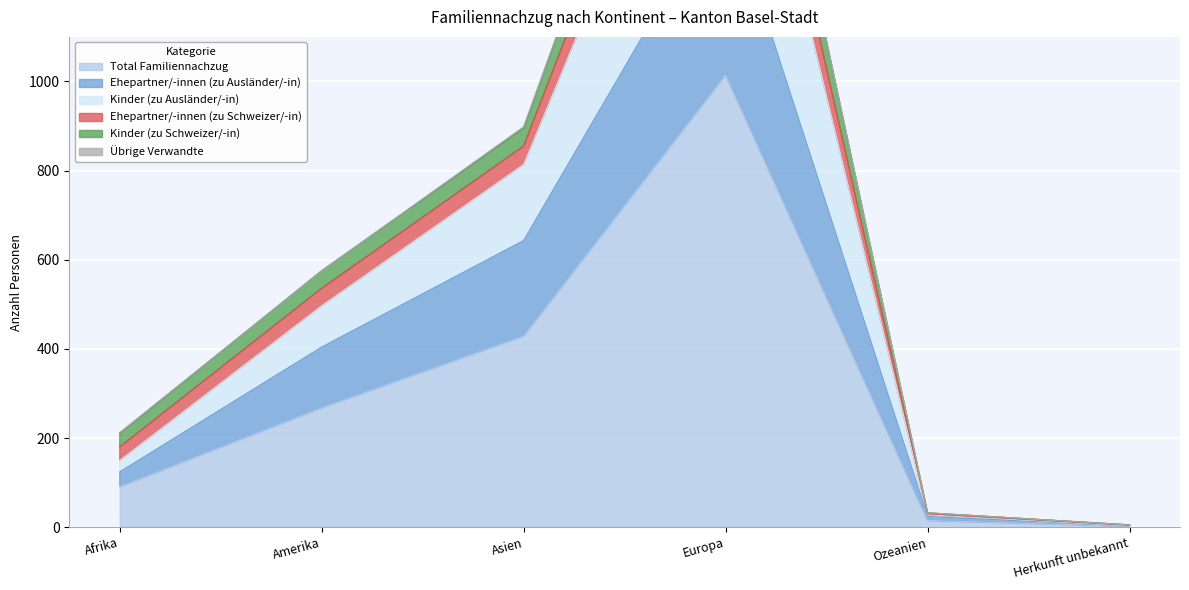

At which label is Total Familiennachzug closest to 508?

Asien